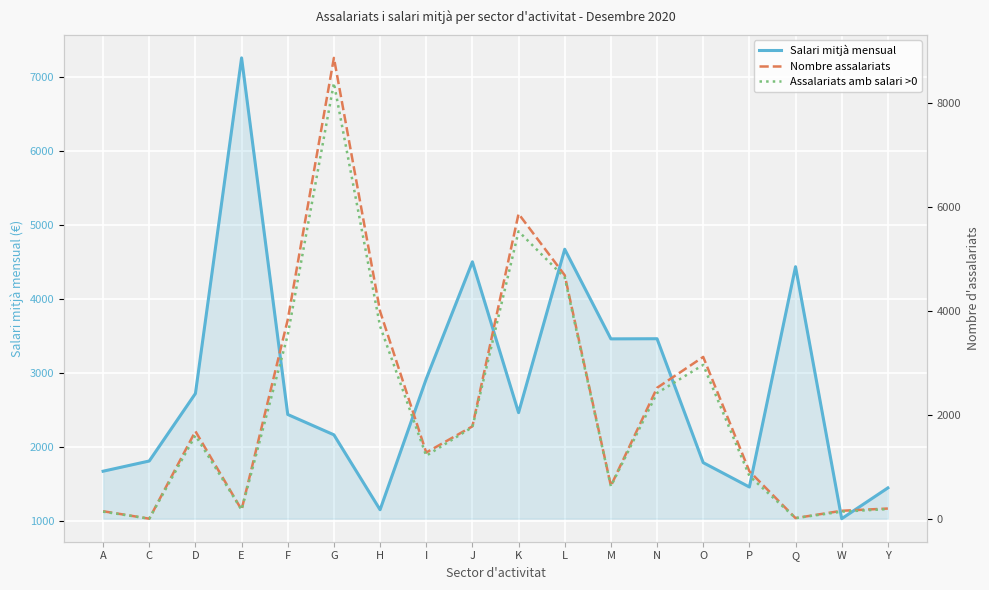

What is the value of the Assalariats amb salari >0 point at the 1st from the left?

136.0